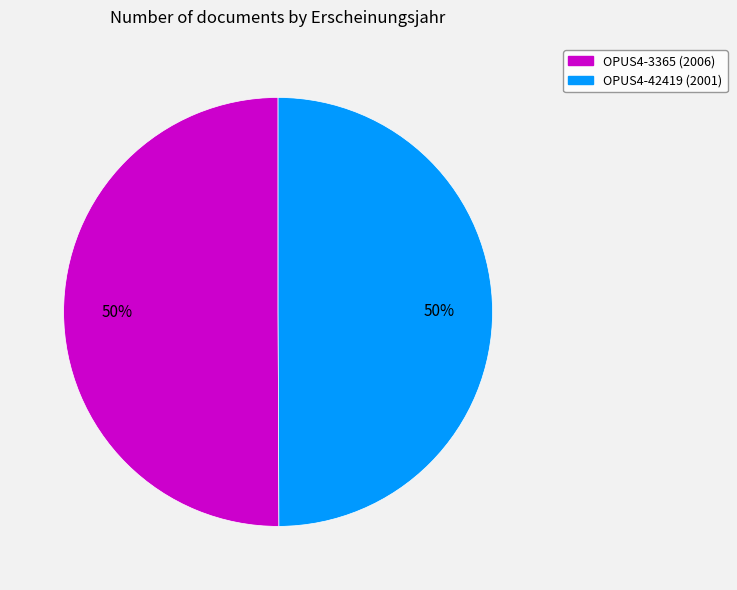

Approximately how many times larger is the value at OPUS4-3365 compared to OPUS4-42419?

1.0